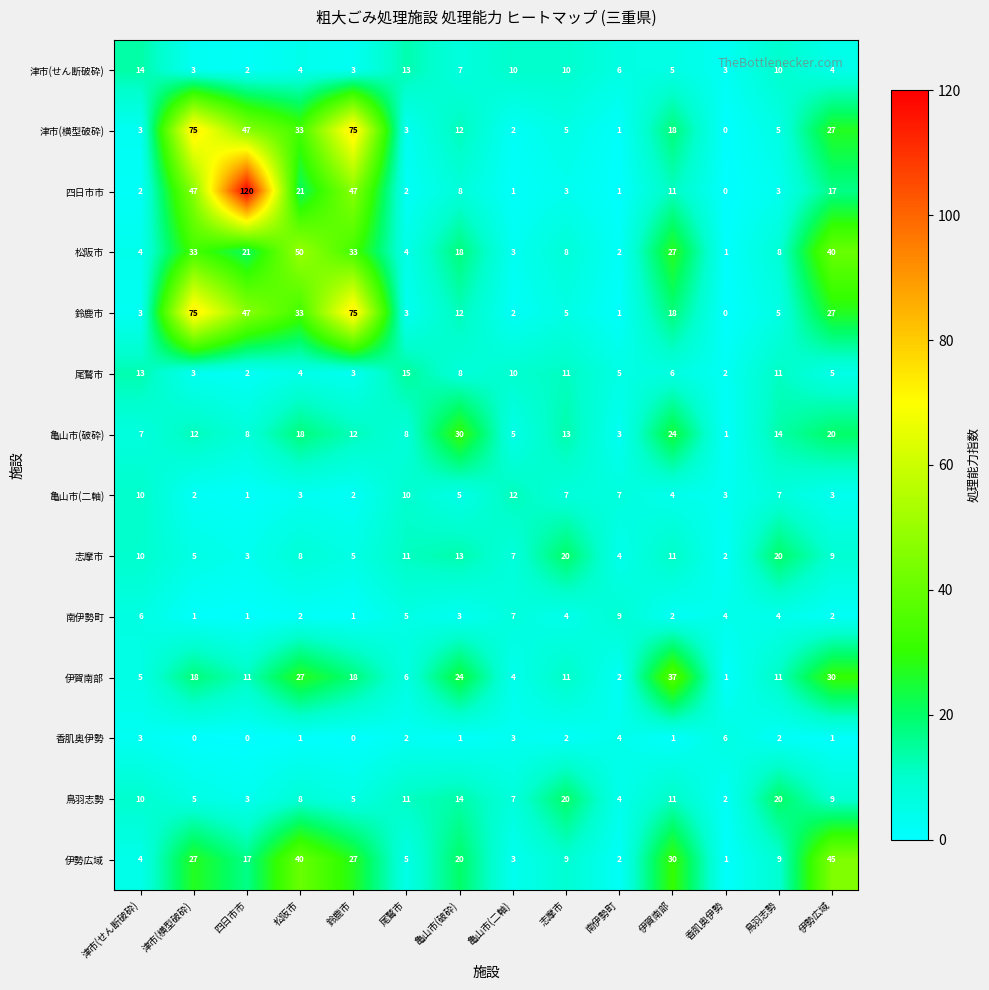

Between 四日市市 and 尾鷲市, which series saw the biggest shift?

四日市市